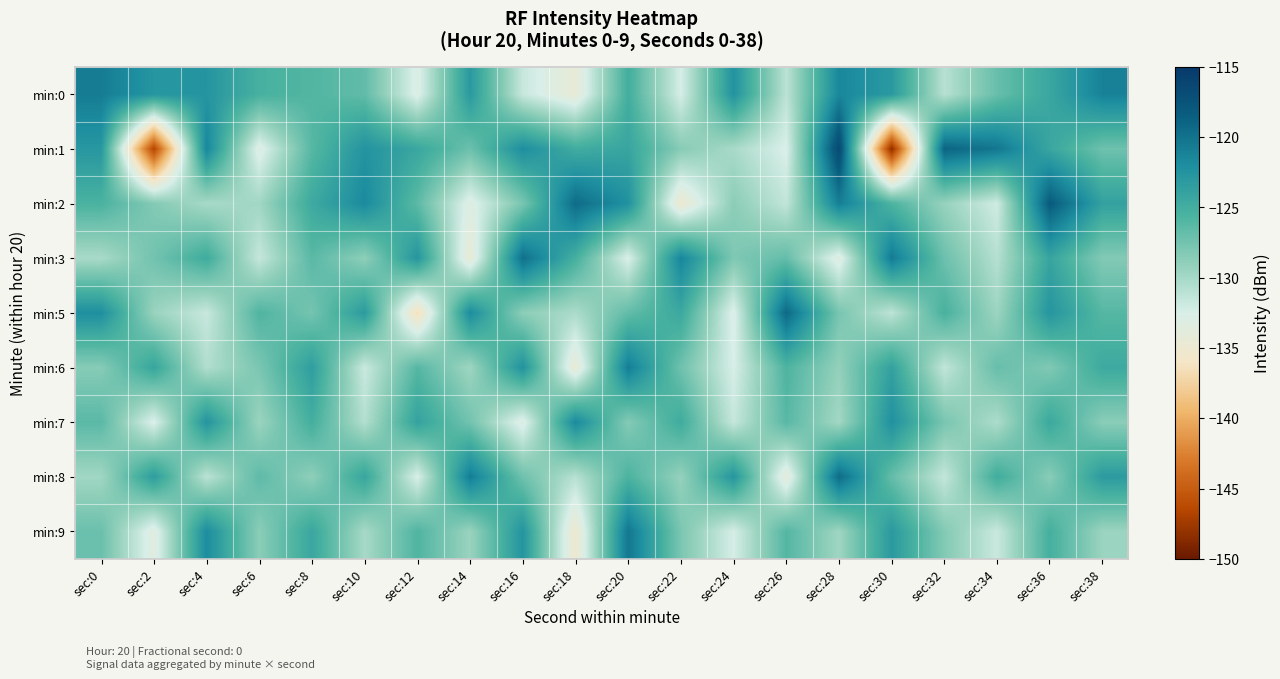

Reading left to right, list all the values displayed in this chart.

min:0: sec:0=-120.7	sec:2=-122.7	sec:4=-122.6	sec:6=-125.3	sec:8=-125.9	sec:10=-126.6	sec:12=-133.0	sec:14=-123.1	sec:16=-131.7	sec:18=-134.4	sec:20=-125.0	sec:22=-132.4	sec:24=-122.4	sec:26=-131.1	sec:28=-121.5	sec:30=-123.0	sec:32=-130.9	sec:34=-127.0	sec:36=-124.3	sec:38=-121.1
min:1: sec:0=-122.8	sec:2=-146.6	sec:4=-121.4	sec:6=-133.2	sec:8=-126.1	sec:10=-122.5	sec:12=-124.3	sec:14=-127.2	sec:16=-122.0	sec:18=-124.9	sec:20=-124.2	sec:22=-128.5	sec:24=-130.1	sec:26=-132.7	sec:28=-116.4	sec:30=-148.5	sec:32=-119.0	sec:34=-120.3	sec:36=-124.3	sec:38=-127.3
min:2: sec:0=-125.5	sec:2=-128.3	sec:4=-130.1	sec:6=-129.8	sec:8=-124.6	sec:10=-121.7	sec:12=-126.4	sec:14=-133.2	sec:16=-127.8	sec:18=-119.5	sec:20=-122.3	sec:22=-135.1	sec:24=-128.7	sec:26=-131.4	sec:28=-120.9	sec:30=-125.6	sec:32=-129.3	sec:34=-132.1	sec:36=-118.2	sec:38=-123.8
min:3: sec:0=-130.2	sec:2=-127.5	sec:4=-124.8	sec:6=-131.6	sec:8=-126.3	sec:10=-128.9	sec:12=-122.7	sec:14=-134.5	sec:16=-119.8	sec:18=-125.2	sec:20=-132.7	sec:22=-121.4	sec:24=-128.1	sec:26=-126.8	sec:28=-133.4	sec:30=-120.6	sec:32=-127.2	sec:34=-130.8	sec:36=-124.1	sec:38=-128.3
min:5: sec:0=-122.1	sec:2=-129.4	sec:4=-131.7	sec:6=-125.8	sec:8=-127.6	sec:10=-123.2	sec:12=-136.5	sec:14=-121.9	sec:16=-128.8	sec:18=-130.3	sec:20=-126.7	sec:22=-124.5	sec:24=-132.9	sec:26=-119.3	sec:28=-127.8	sec:30=-131.2	sec:32=-125.4	sec:34=-129.6	sec:36=-122.7	sec:38=-126.1
min:6: sec:0=-128.5	sec:2=-124.2	sec:4=-130.6	sec:6=-127.9	sec:8=-123.5	sec:10=-131.8	sec:12=-126.1	sec:14=-129.7	sec:16=-122.4	sec:18=-134.6	sec:20=-120.8	sec:22=-127.3	sec:24=-132.5	sec:26=-125.7	sec:28=-129.1	sec:30=-123.8	sec:32=-131.4	sec:34=-126.9	sec:36=-128.2	sec:38=-124.6
min:7: sec:0=-126.3	sec:2=-132.8	sec:4=-122.6	sec:6=-129.5	sec:8=-125.1	sec:10=-130.7	sec:12=-123.9	sec:14=-127.5	sec:16=-133.2	sec:18=-121.7	sec:20=-128.4	sec:22=-124.8	sec:24=-131.6	sec:26=-126.2	sec:28=-129.9	sec:30=-122.3	sec:32=-127.8	sec:34=-130.4	sec:36=-124.5	sec:38=-128.7
min:8: sec:0=-129.8	sec:2=-123.4	sec:4=-131.1	sec:6=-126.5	sec:8=-128.9	sec:10=-124.2	sec:12=-132.6	sec:14=-120.8	sec:16=-127.3	sec:18=-130.9	sec:20=-125.6	sec:22=-129.2	sec:24=-122.7	sec:26=-134.1	sec:28=-119.5	sec:30=-126.8	sec:32=-131.5	sec:34=-124.9	sec:36=-128.6	sec:38=-123.2
min:9: sec:0=-127.1	sec:2=-133.5	sec:4=-121.9	sec:6=-128.7	sec:8=-124.3	sec:10=-130.1	sec:12=-125.8	sec:14=-129.4	sec:16=-122.6	sec:18=-135.2	sec:20=-120.3	sec:22=-127.9	sec:24=-132.4	sec:26=-126.0	sec:28=-129.7	sec:30=-123.1	sec:32=-128.3	sec:34=-131.8	sec:36=-125.2	sec:38=-129.5